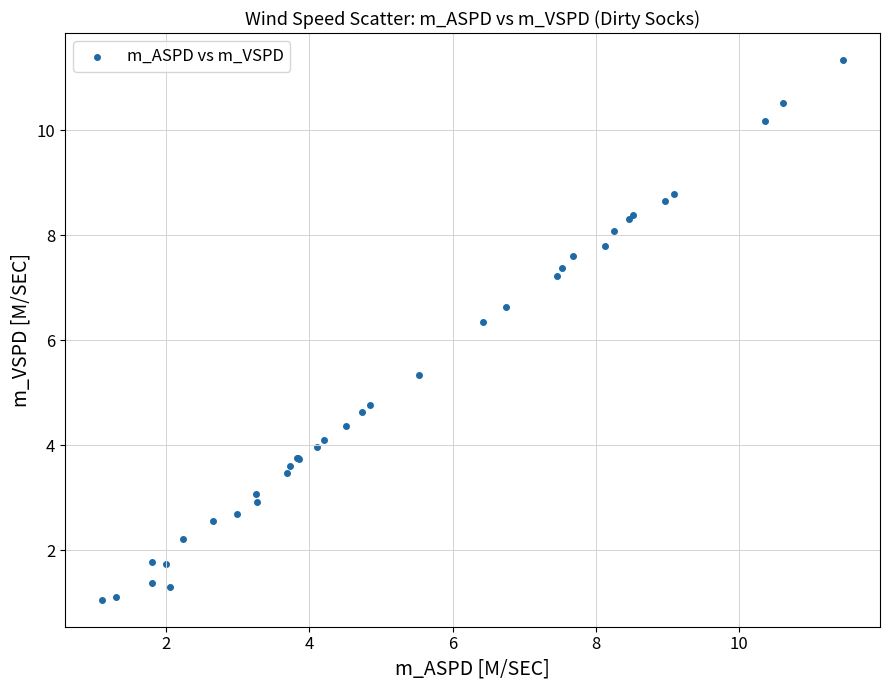

What Y value in the scatter plot is closest to 6?

6.3